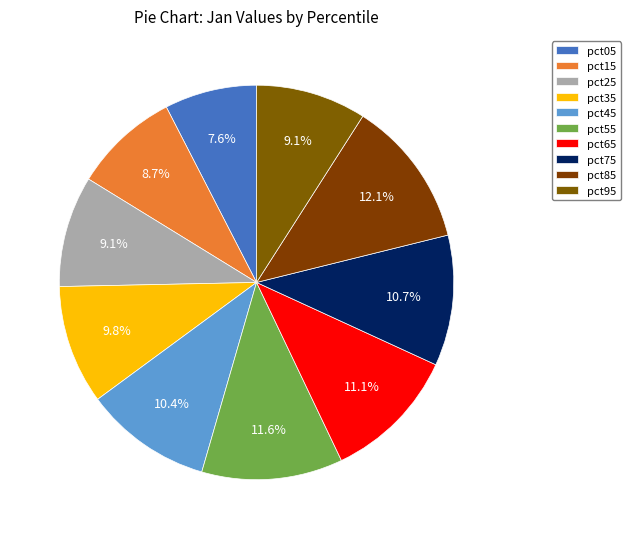

Count the number of slices in the pie.

10